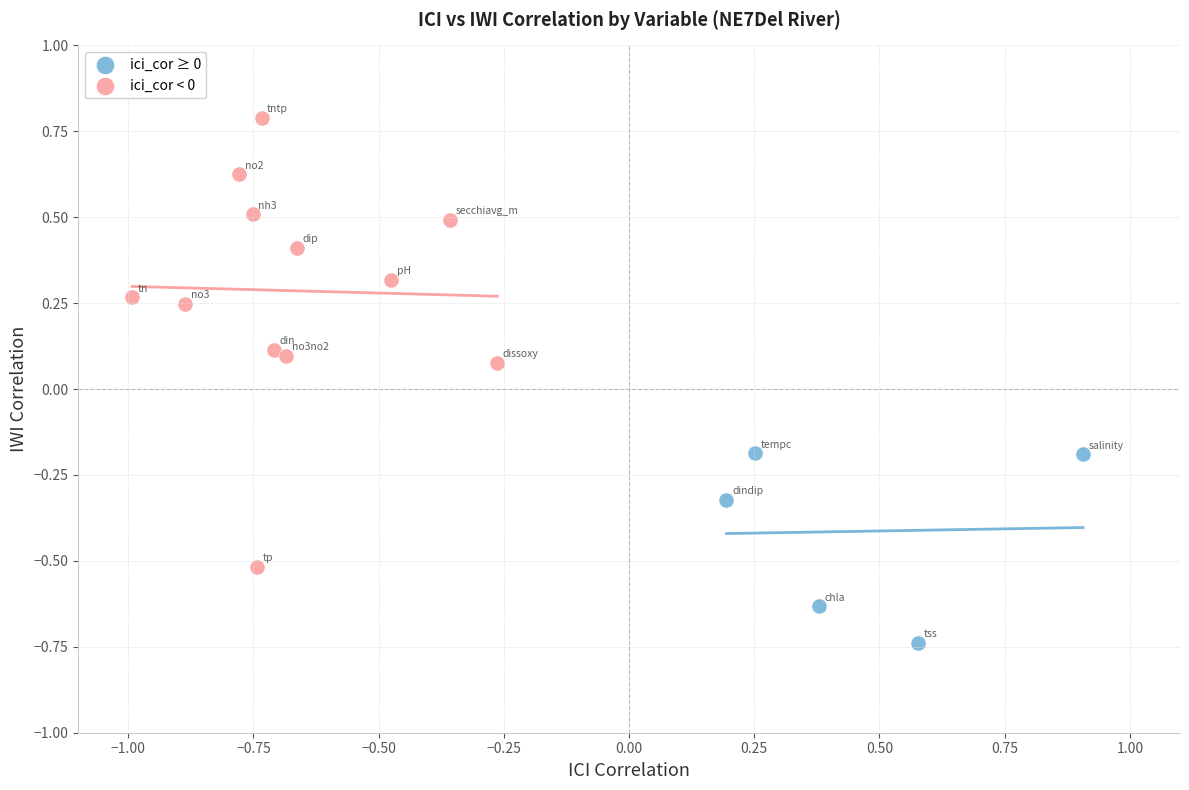

Which series contains the highest Y value?

ici_cor < 0